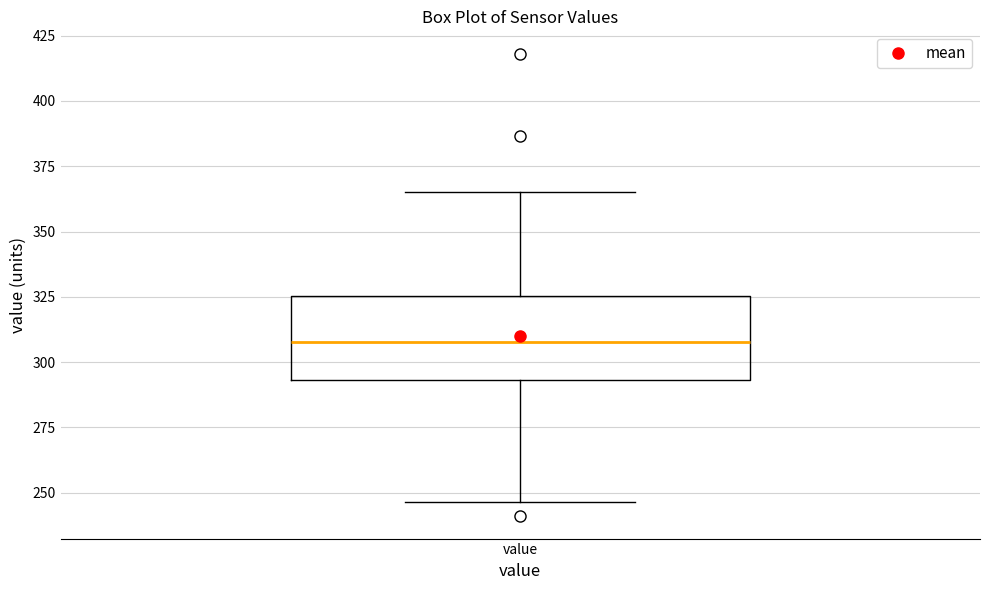

Read this box plot against the y-axis: the position of the median line, the range covered by the box, and the ends of both whiskers. The values are not printed on the chart, so give them approximately, as read against the axis.

median 310, box 295 to 325, whiskers 245 to 365